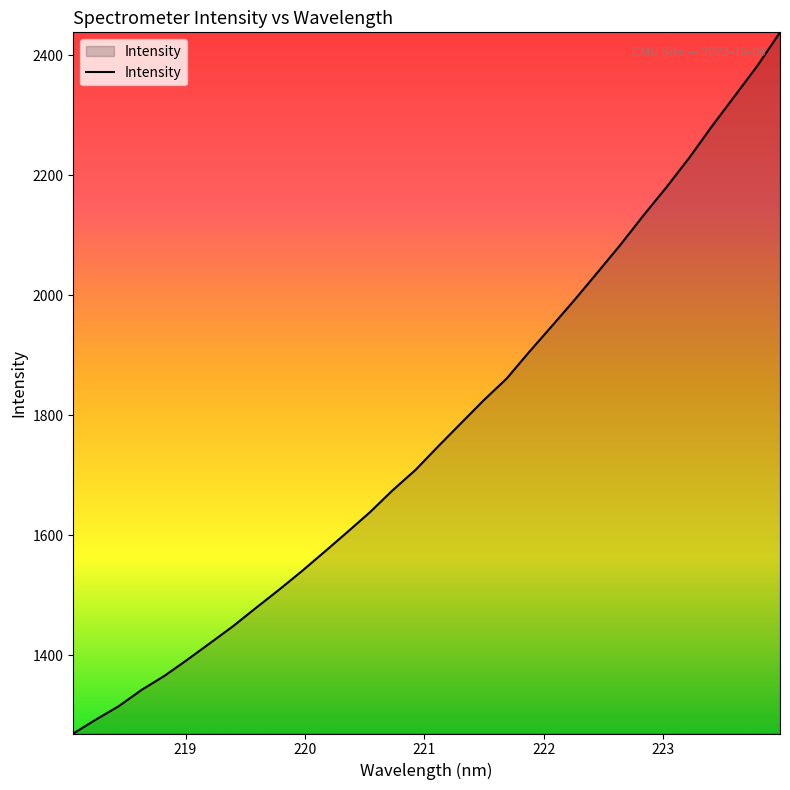

What is the maximum value shown in the chart?

2438.6